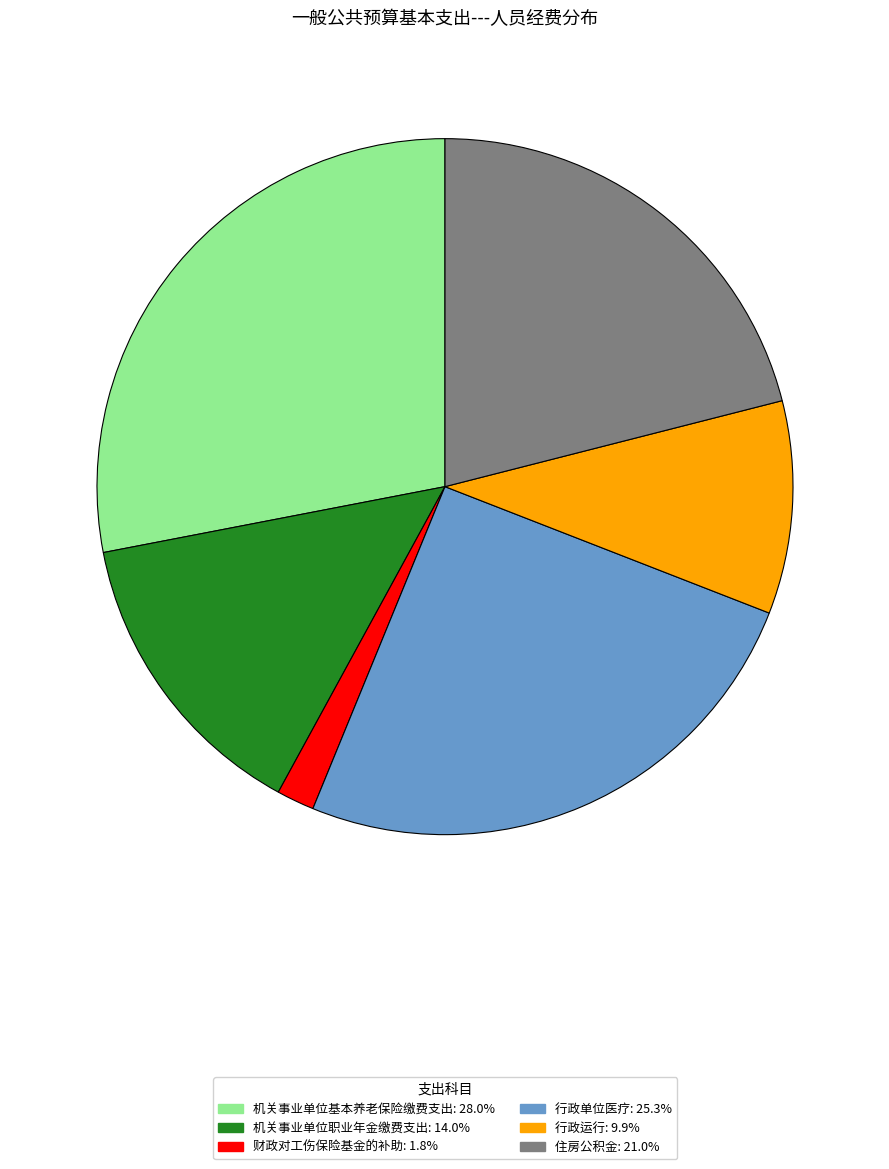

How many segments does this pie chart have?

6